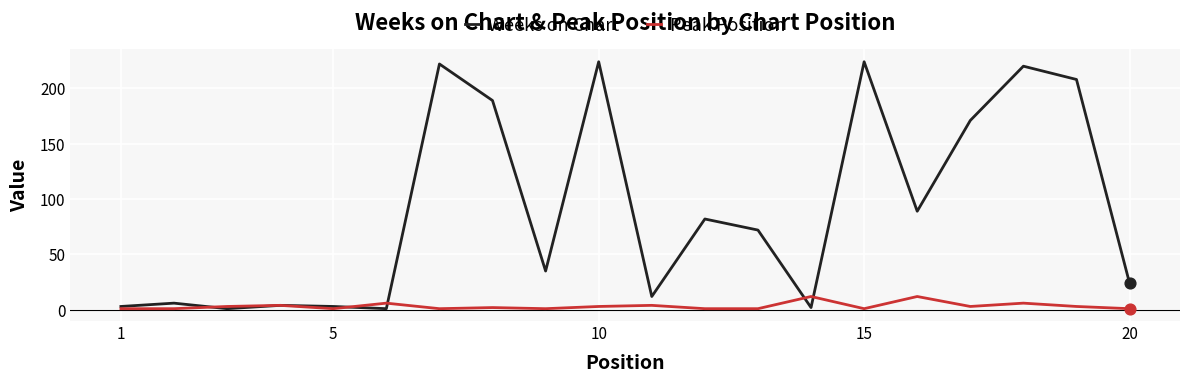

Which series has the largest total across all categories?

Weeks on Chart